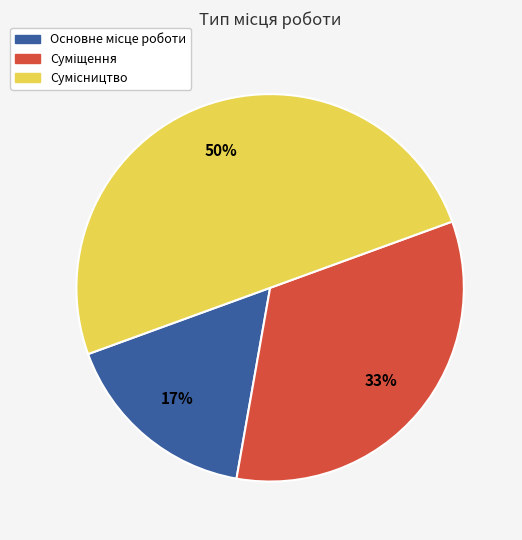

To the nearest percent, what is the average slice percentage?

33%